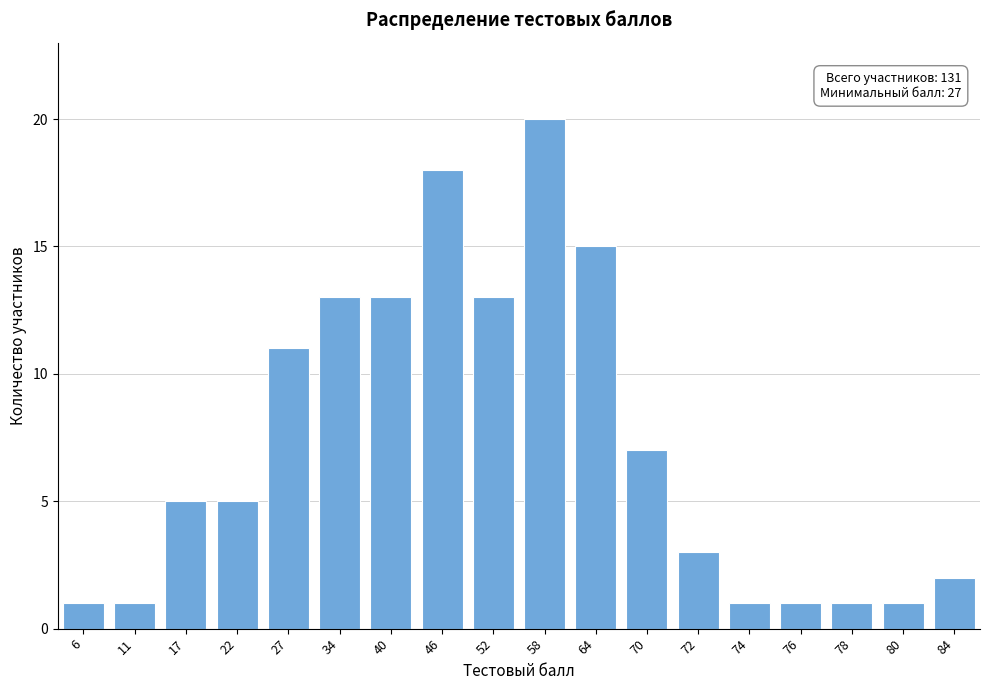

Reading left to right, transcribe all the data shown in this chart.

1	1	5	5	11	13	13	18	13	20	15	7	3	1	1	1	1	2